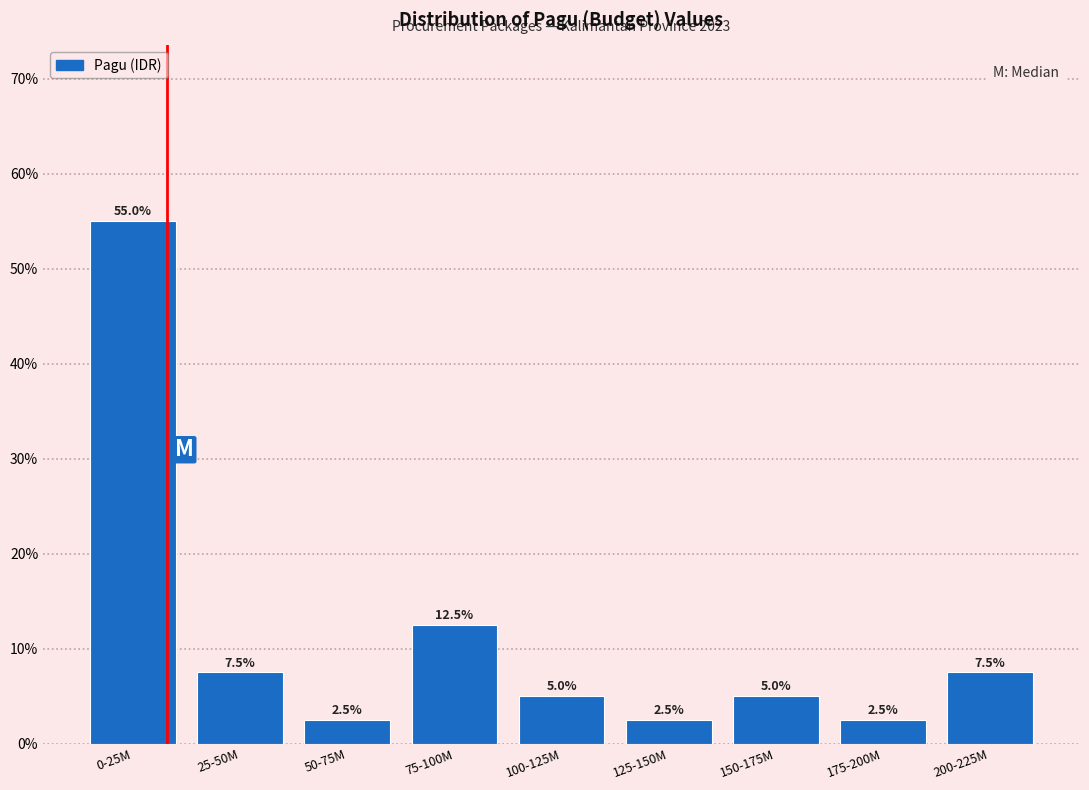

Reading left to right, transcribe all the data shown in this chart.

55.0	7.5	2.5	12.5	5.0	2.5	5.0	2.5	7.5